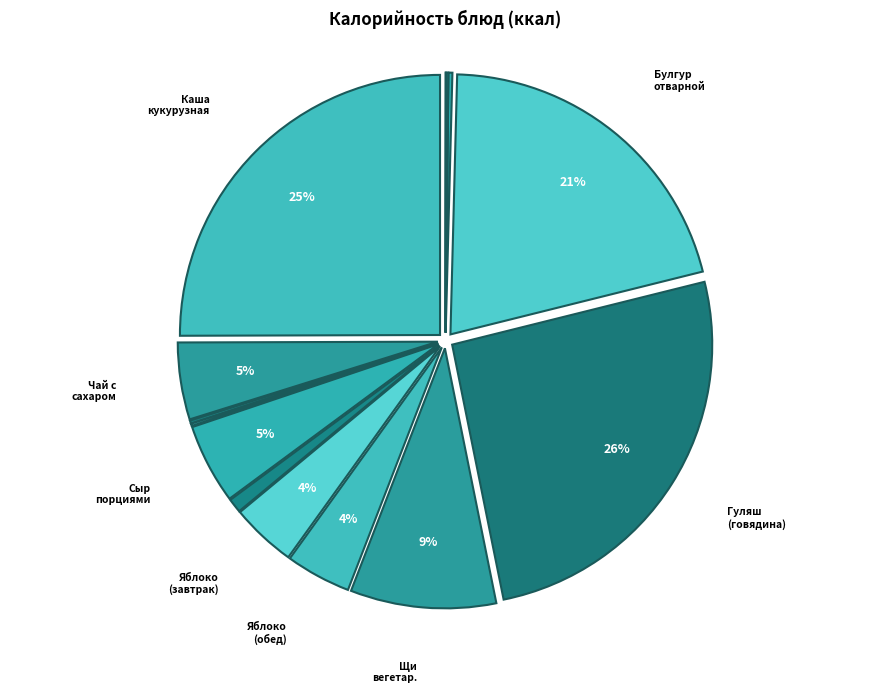

How many slices are in this pie chart?

14